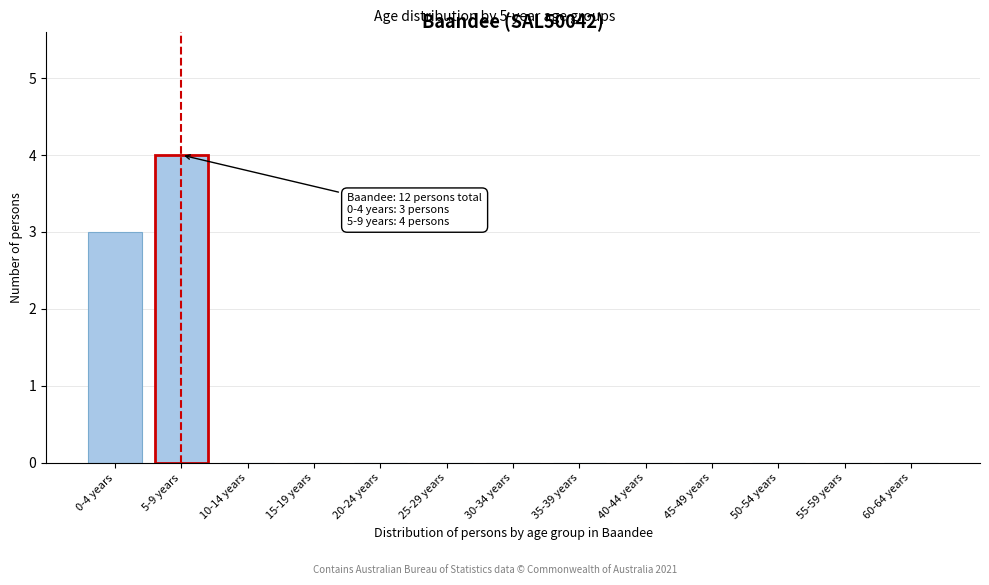

Reading left to right, list all the values displayed in this chart.

0-4 years=3	5-9 years=4	10-14 years=0	15-19 years=0	20-24 years=0	25-29 years=0	30-34 years=0	35-39 years=0	40-44 years=0	45-49 years=0	50-54 years=0	55-59 years=0	60-64 years=0